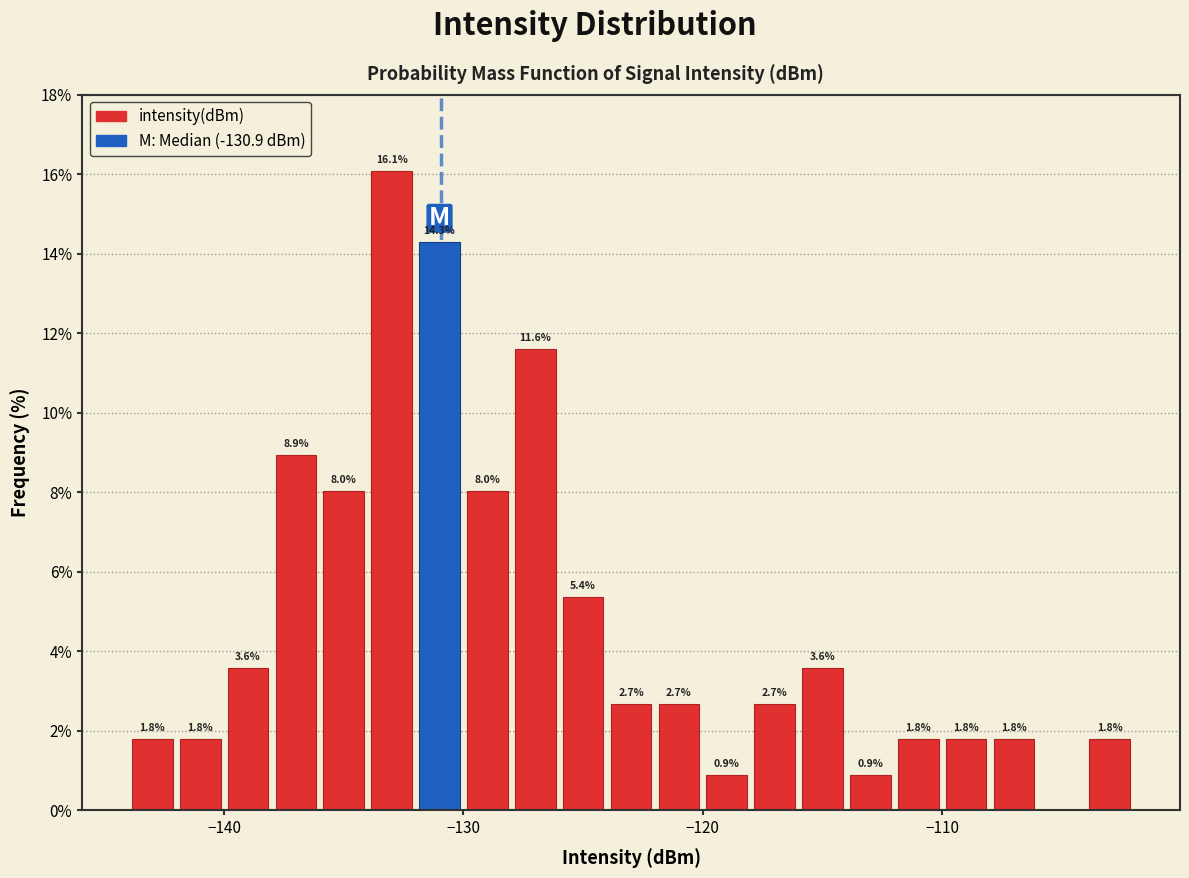

Read against the x-axis, roughly where is the centre of the tallest bar?

-133